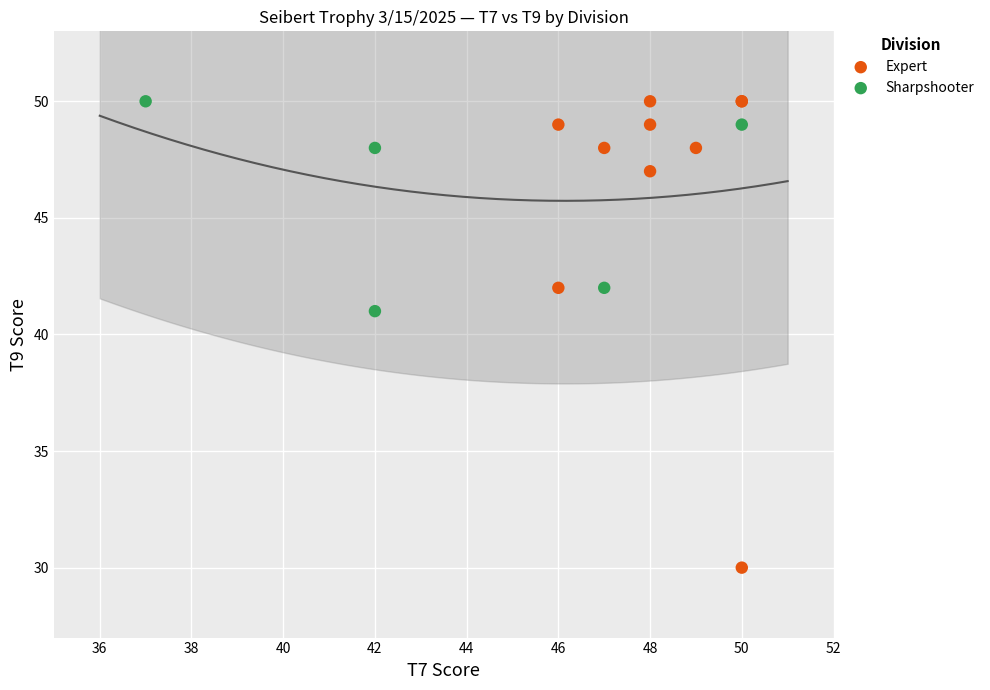

Which series has the largest Y range (max minus min)?

Expert